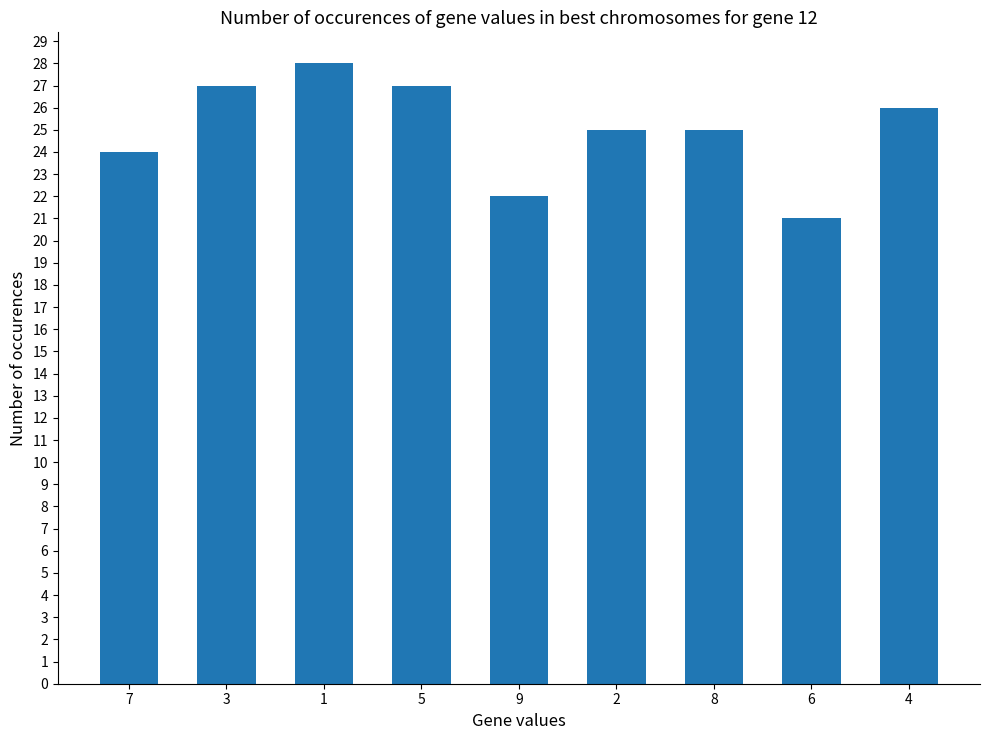

How many values are between 24 and 27?

6